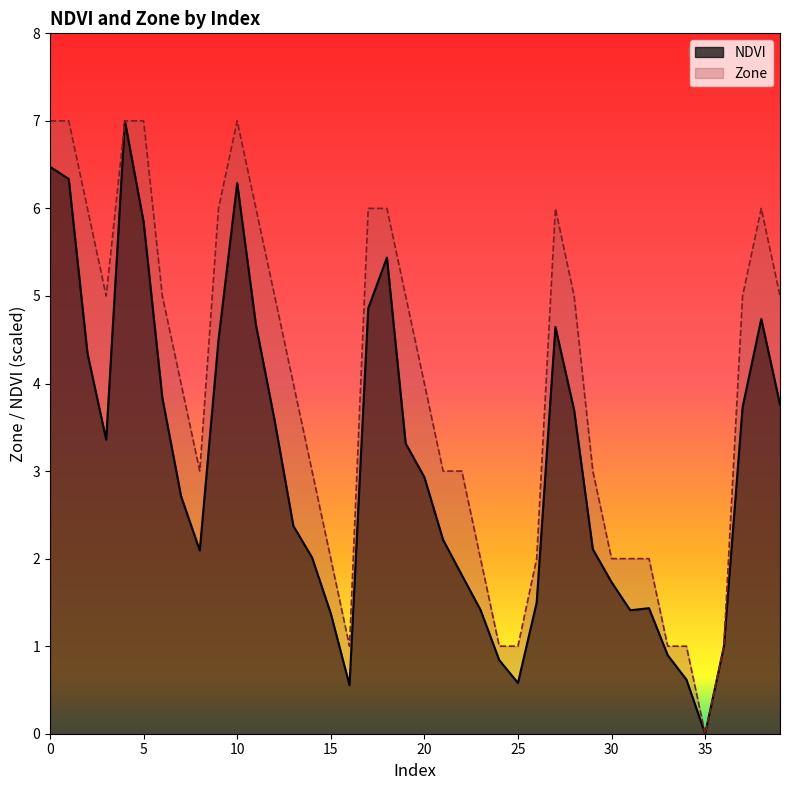

True or false: there are more than 1 points higher than both neighbors.

True